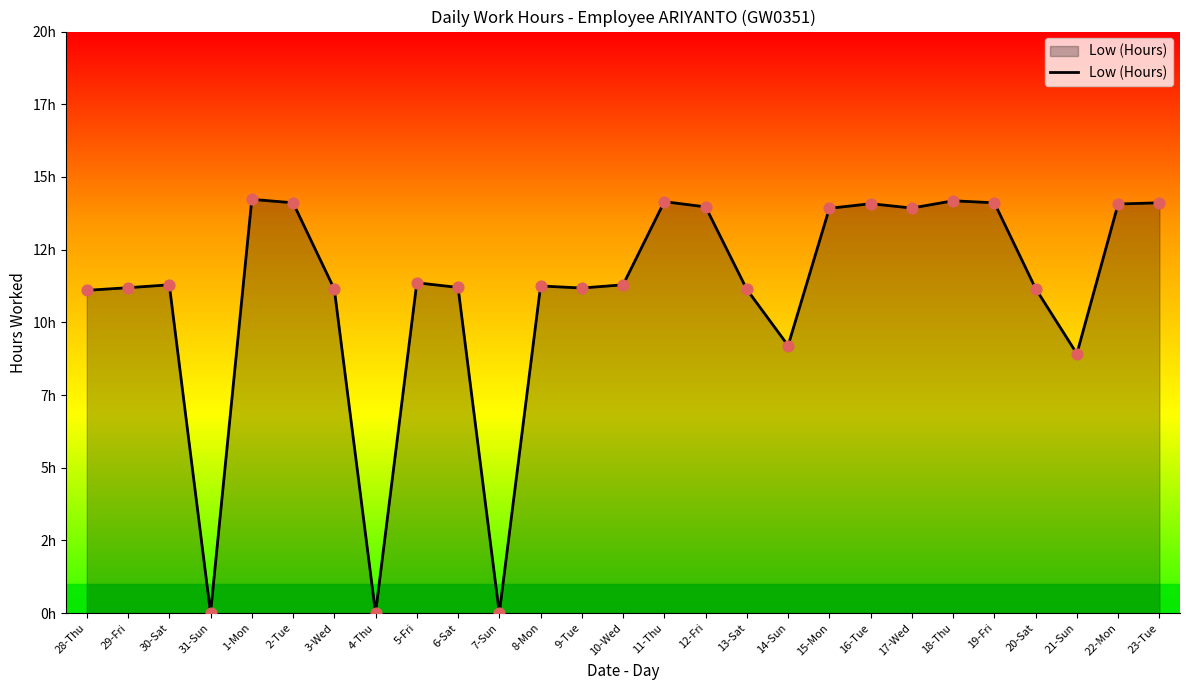

Is this an area chart (filled region under the line)?

Yes